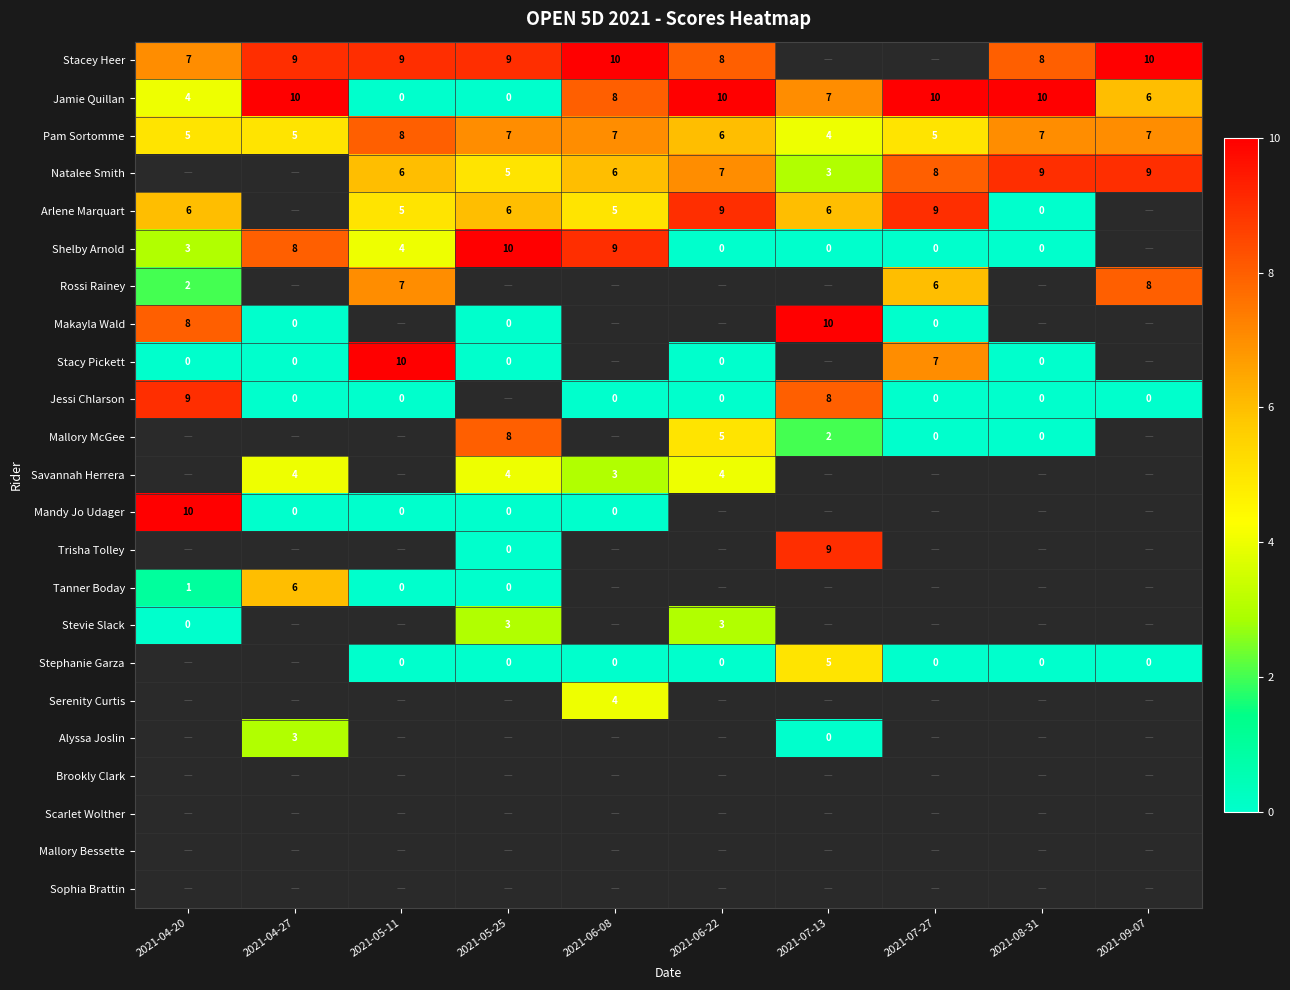

What is the sum of the Natalee Smith values at 2021-06-22 and 2021-07-27?

15